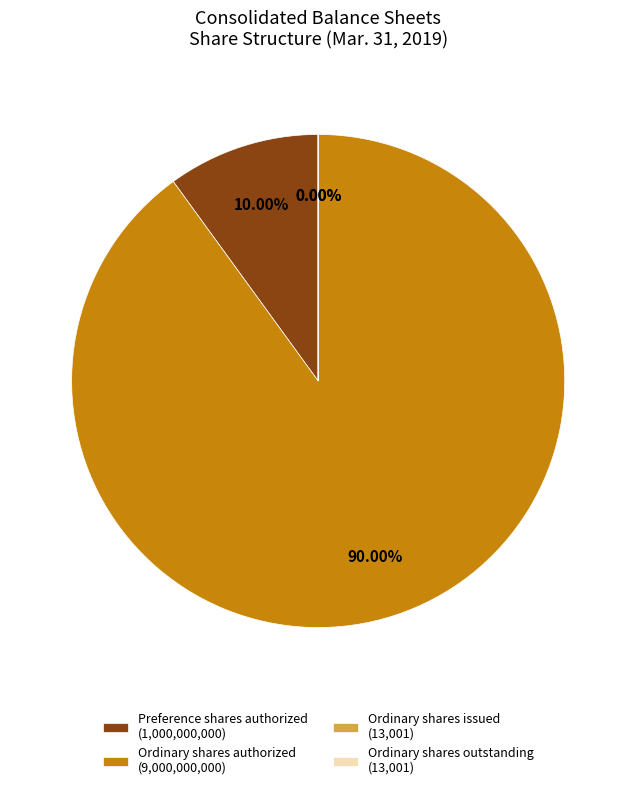

Which category accounts for the majority?

Ordinary shares authorized (9,000,000,000)